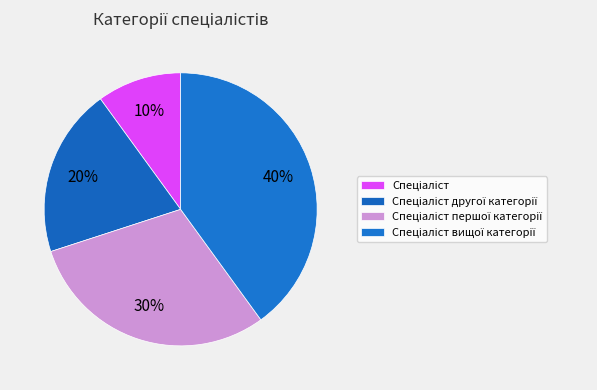

To the nearest percent, what percentage of the pie is Спеціаліст?

10%